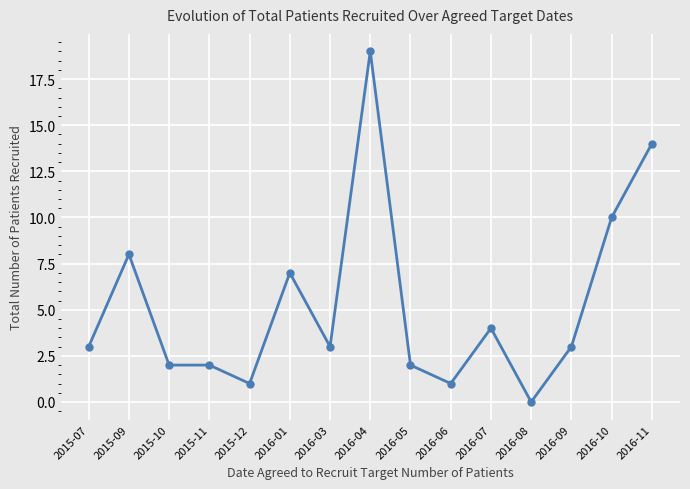

How many distinct data groups are displayed?

1